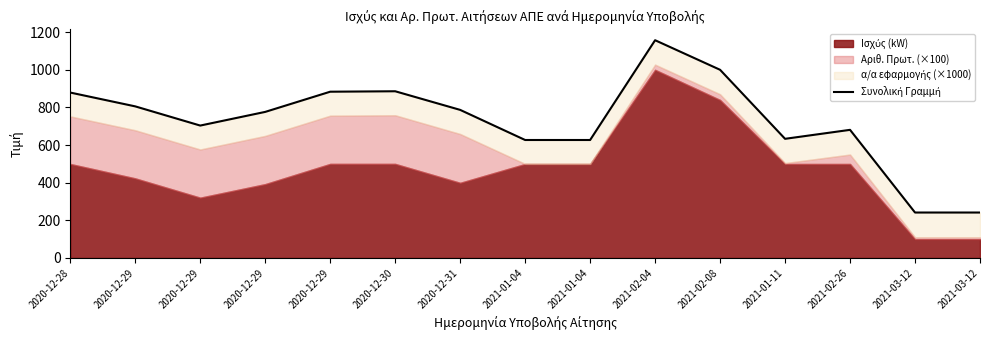

Which has a higher value, 2020-12-30 or 2021-01-04?

2020-12-30